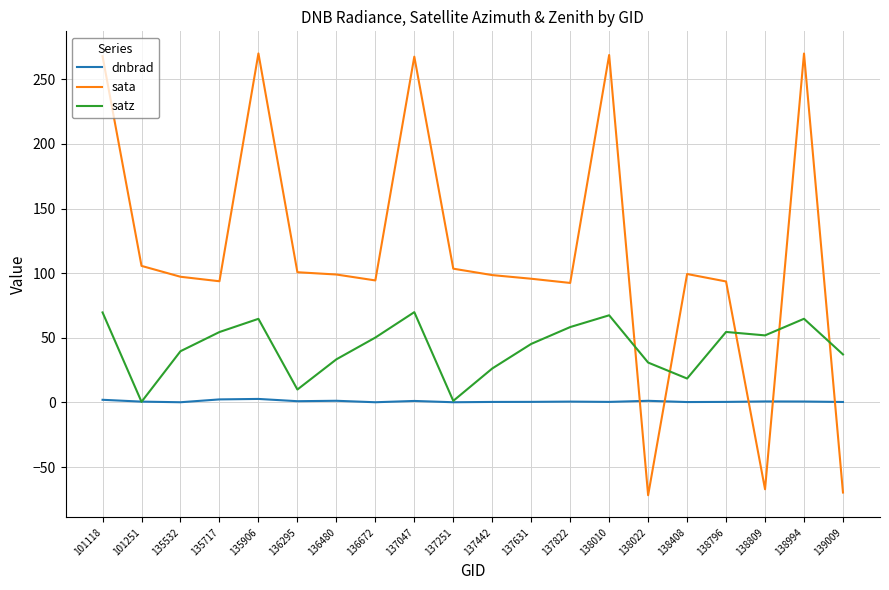

Which series has the largest total across all categories?

sata